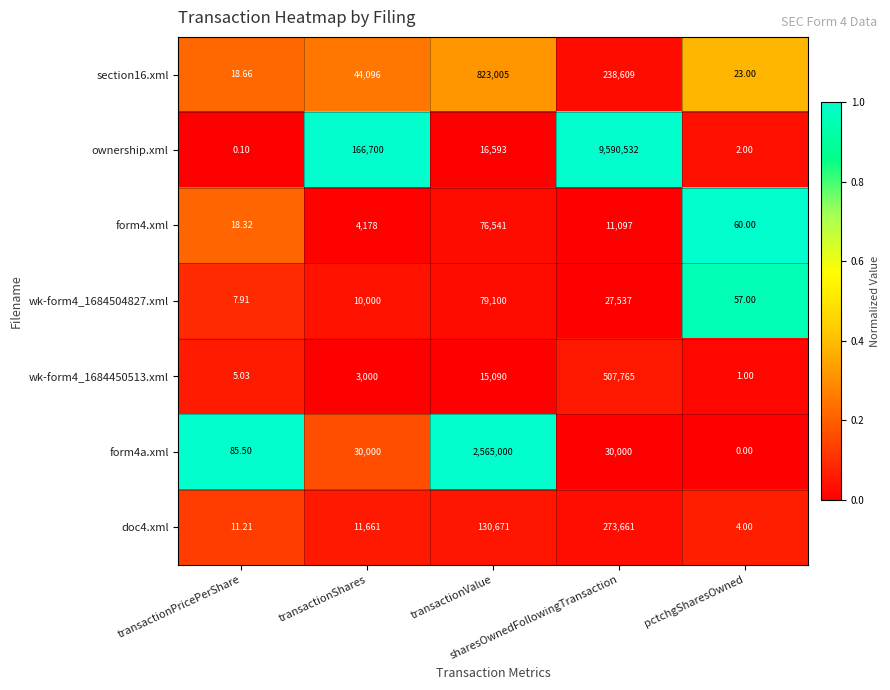

How many categories are shown in the chart?

5